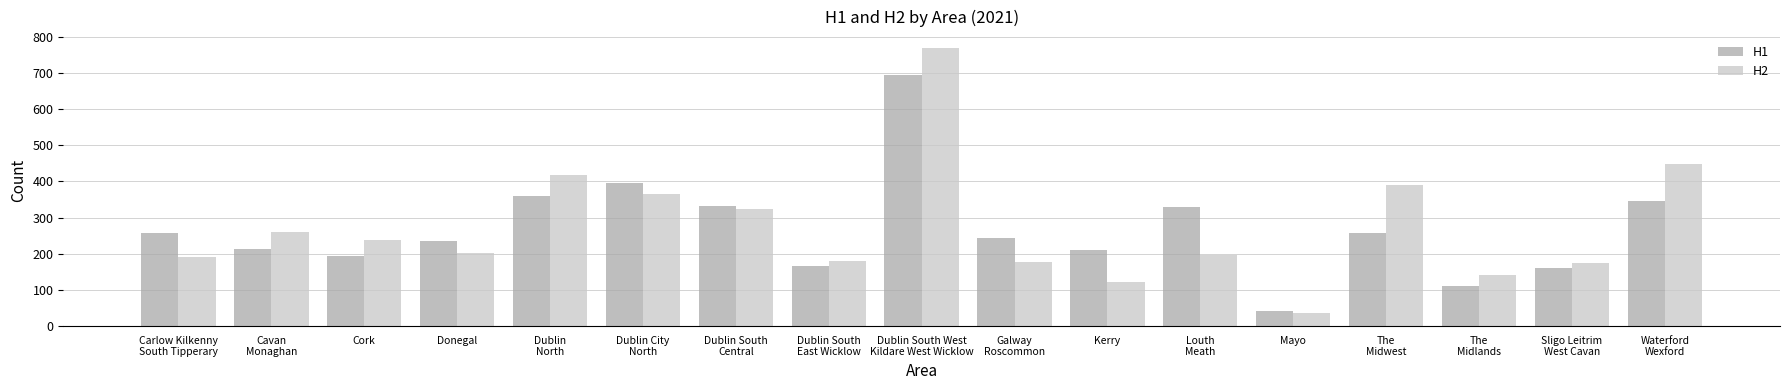

What is the label of the 10th bar from the left?

Galway
Roscommon